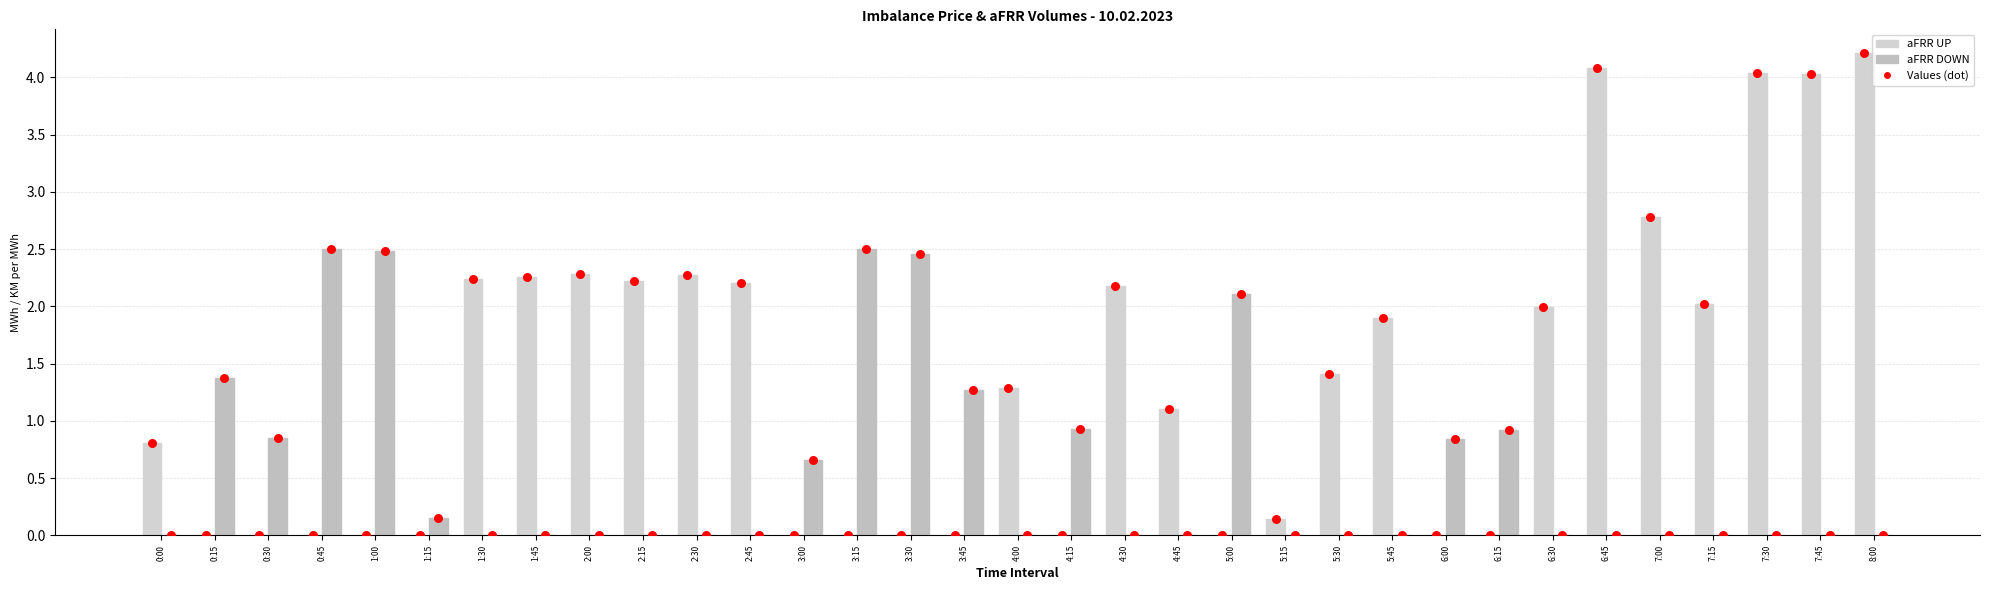

At how many categories does at least one series exceed 3?

4